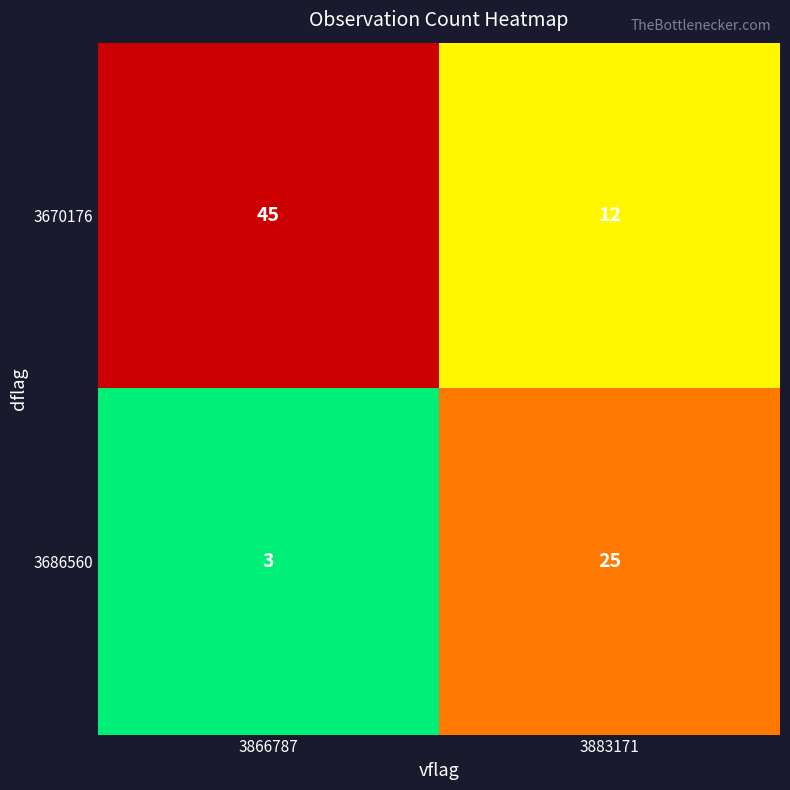

Reading left to right, transcribe all the data shown in this chart.

3670176: 45	12
3686560: 3	25